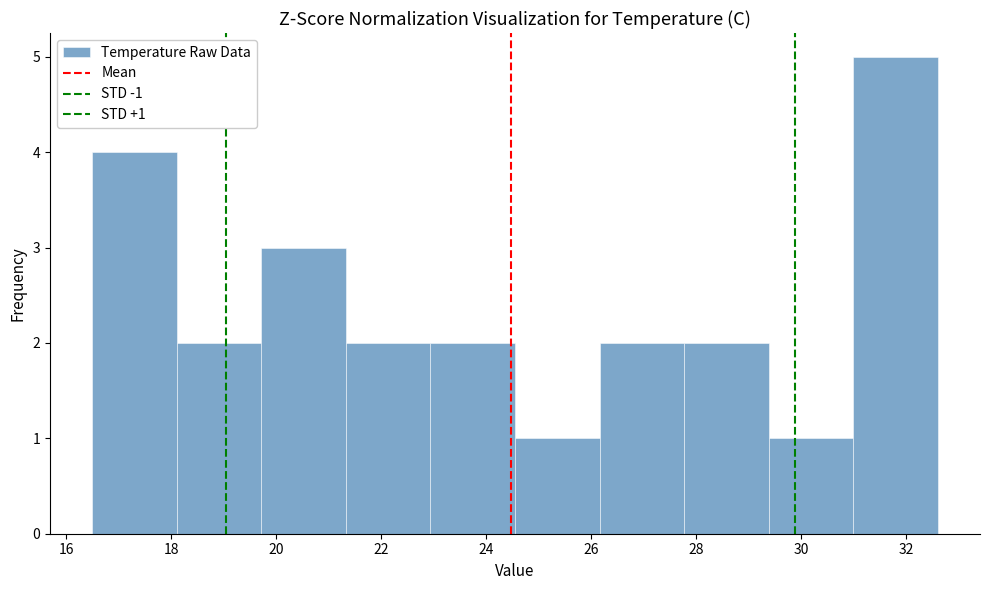

Over which range of the x-axis is the bar tallest?

31.0 to 32.6